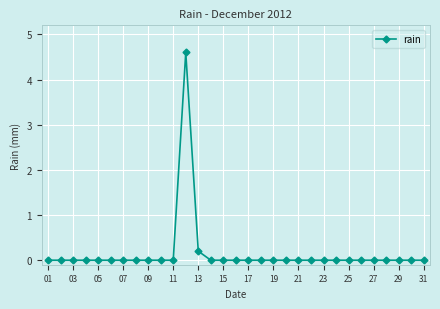

What is the greatest value displayed?

4.6